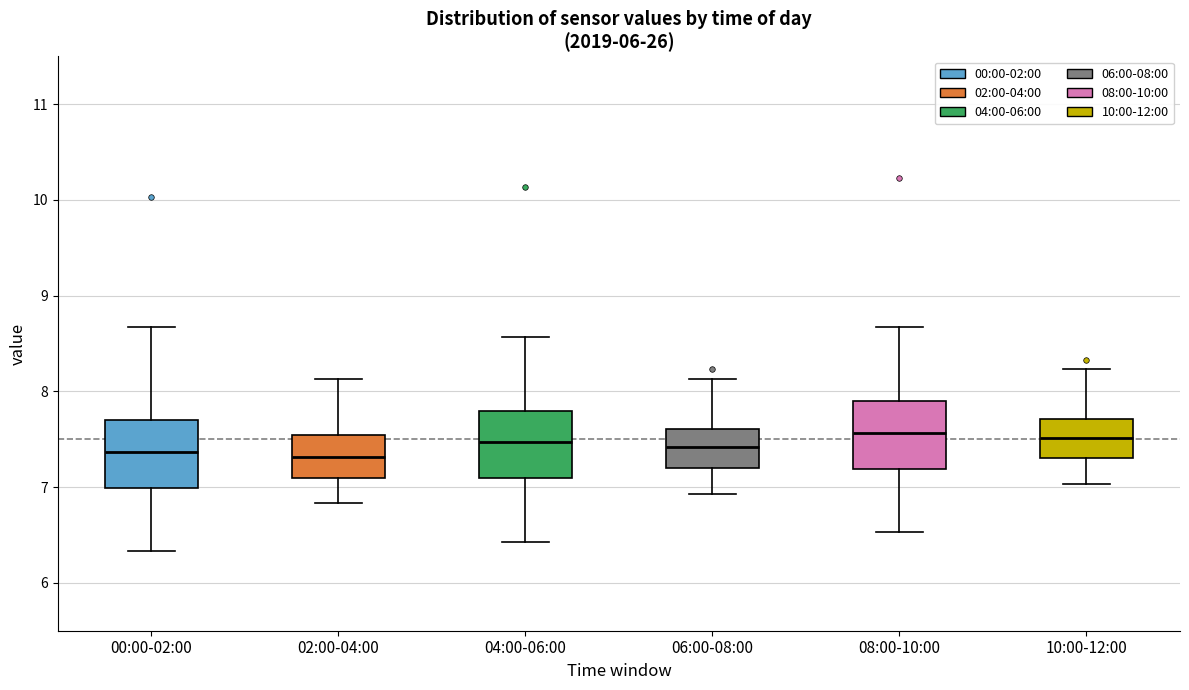

Where is the upper edge of the box for 02:00-04:00 on the y-axis? The values are not printed on the chart, so give them approximately, as read against the axis.

7.5